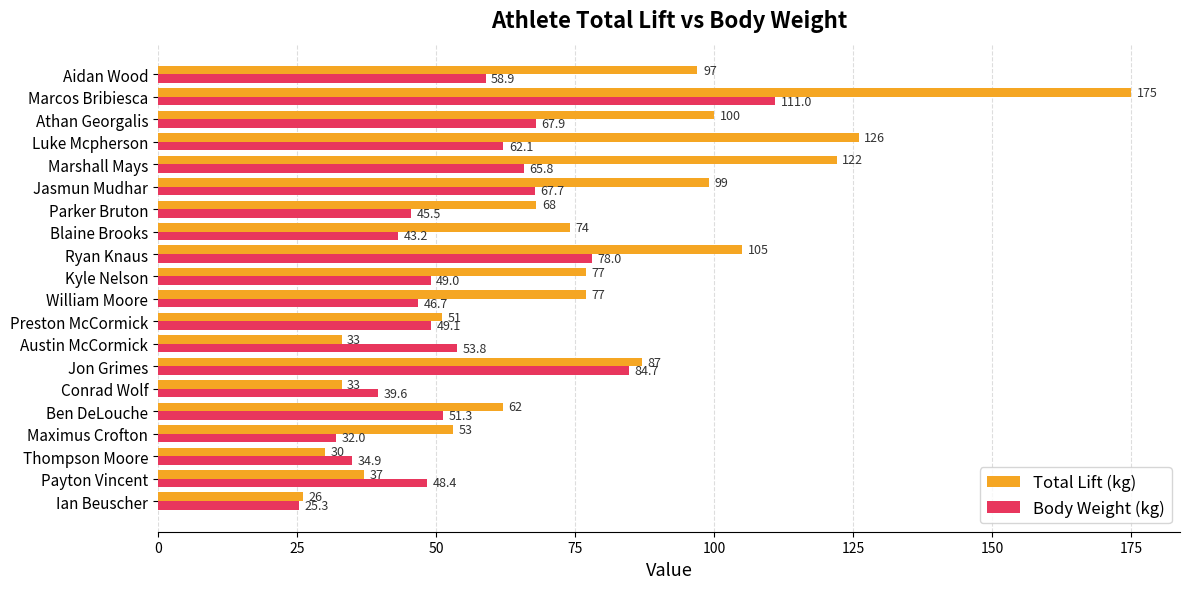

What is the difference between the second highest and minimum values in the Body Weight (kg) series?

59.4